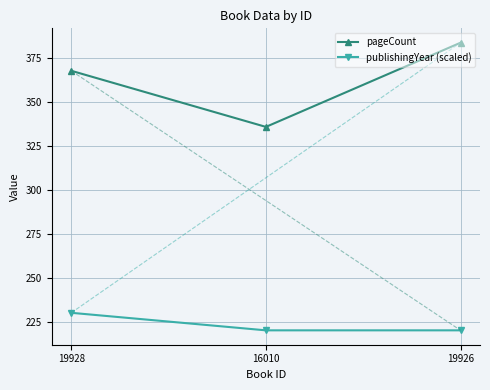

What is the difference between the pageCount values at 19926 and 16010?

48